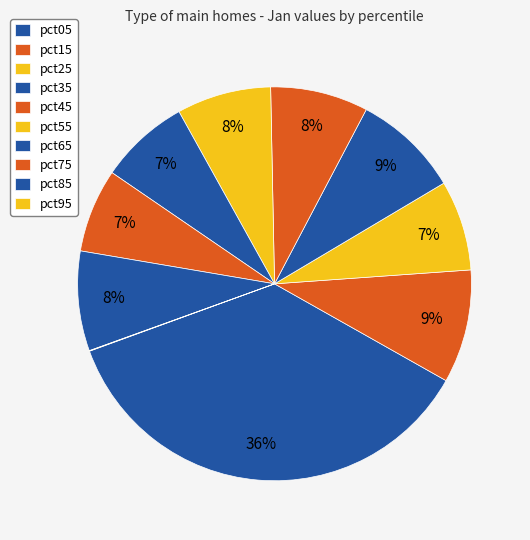

How many segments does this pie chart have?

10